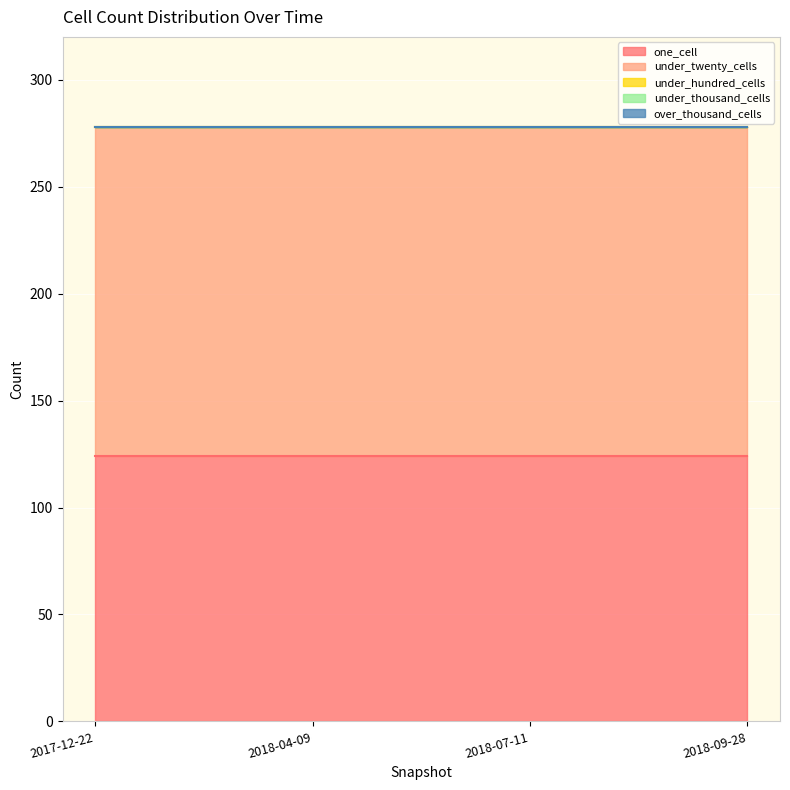

True or false: one_cell and over_thousand_cells cross at least once.

False